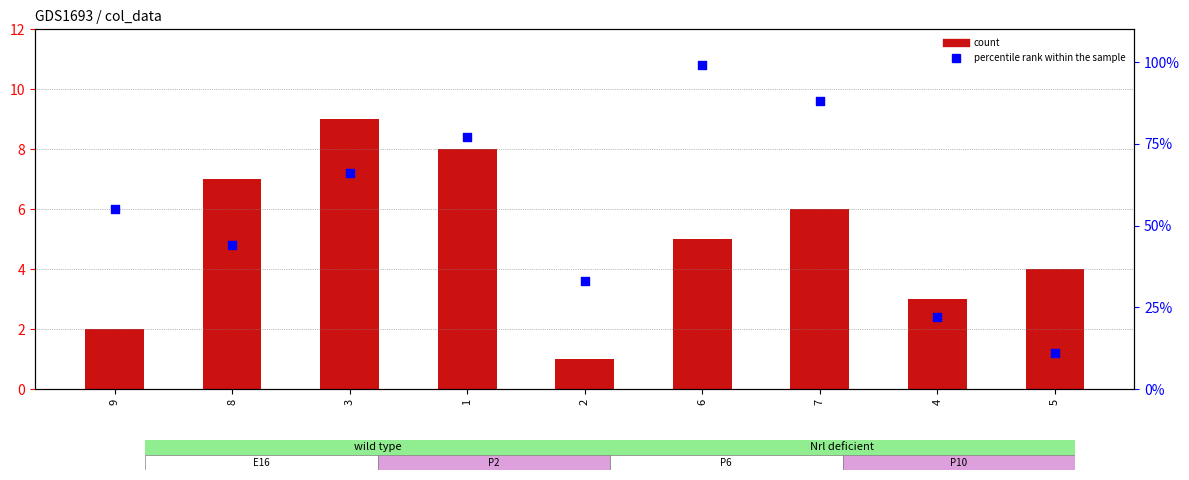

What are all the series names shown in the legend?

count, percentile rank within the sample